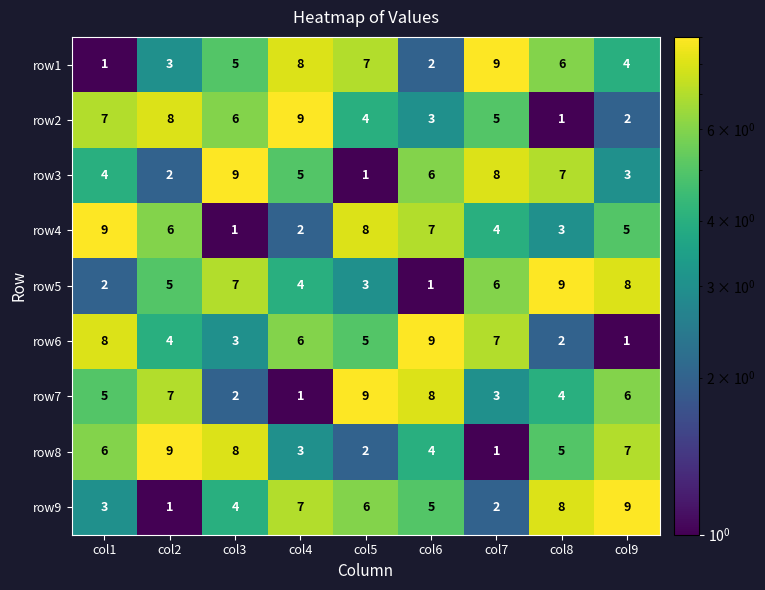

At how many categories does at least one series exceed 4?

9